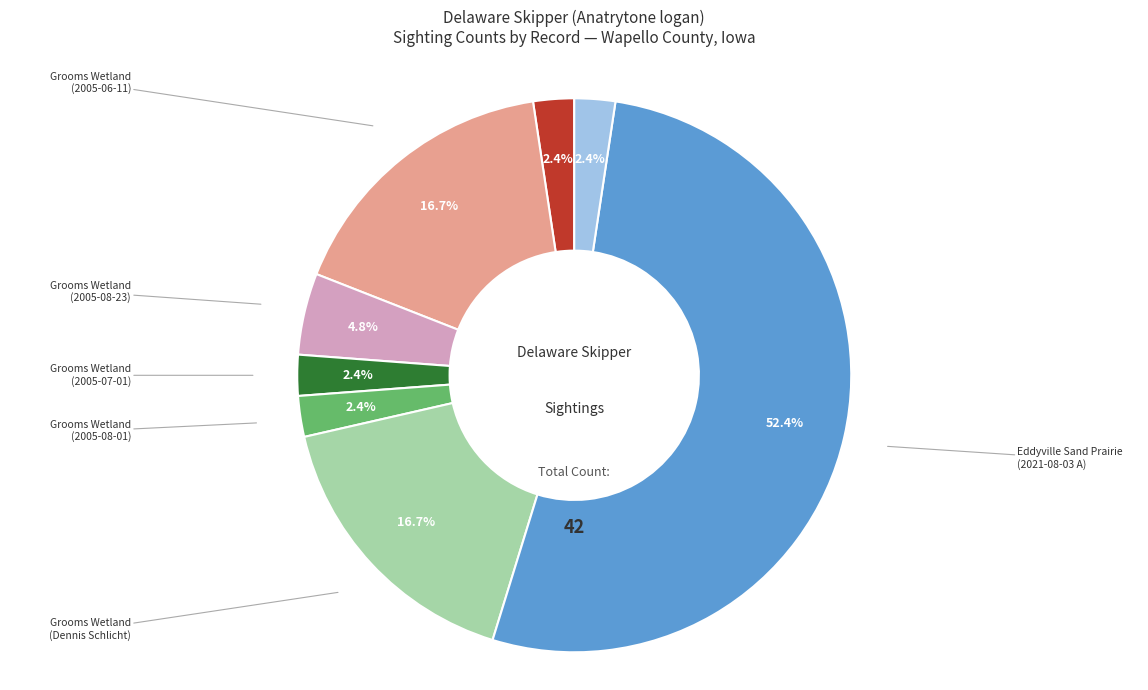

Is there any slice that represents more than half of the pie?

Yes